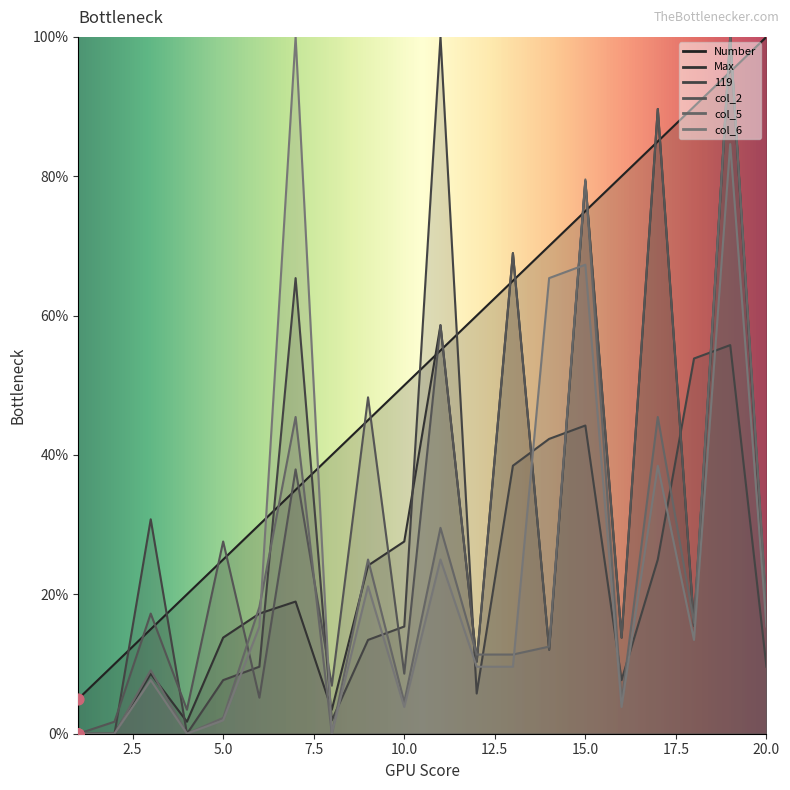

Is the value of col_2 at 6 greater than the value of 119 at 20?

No